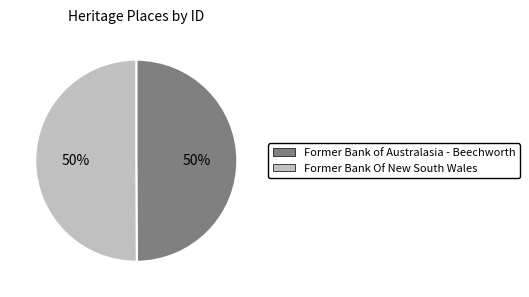

To the nearest percent, what percentage of the pie is Former Bank of Australasia - Beechworth?

50%